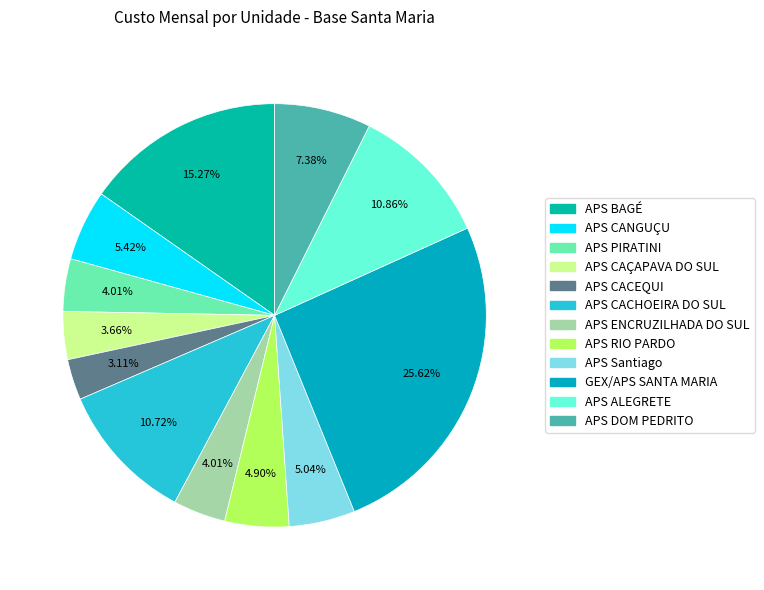

True or false: APS Santiago accounts for 5% of the total.

True